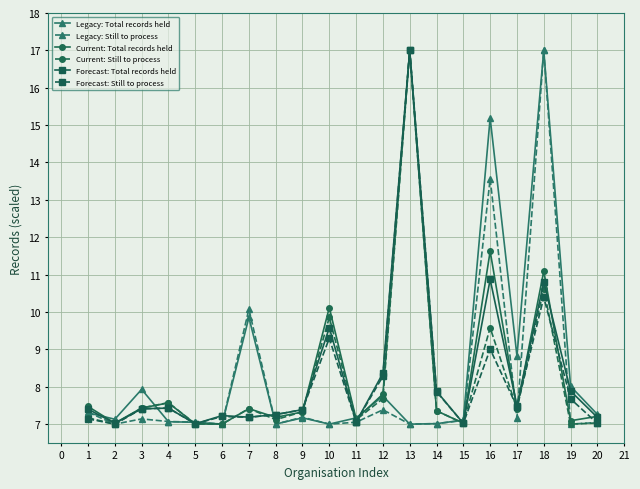

How many lines are shown in the chart?

6